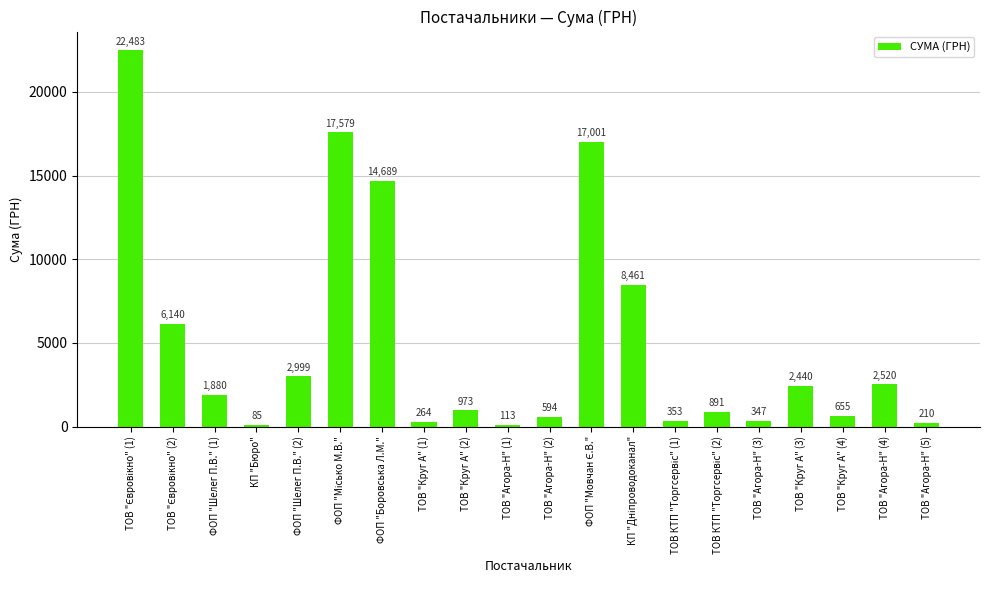

What is the difference between the maximum and minimum values?

22398.7